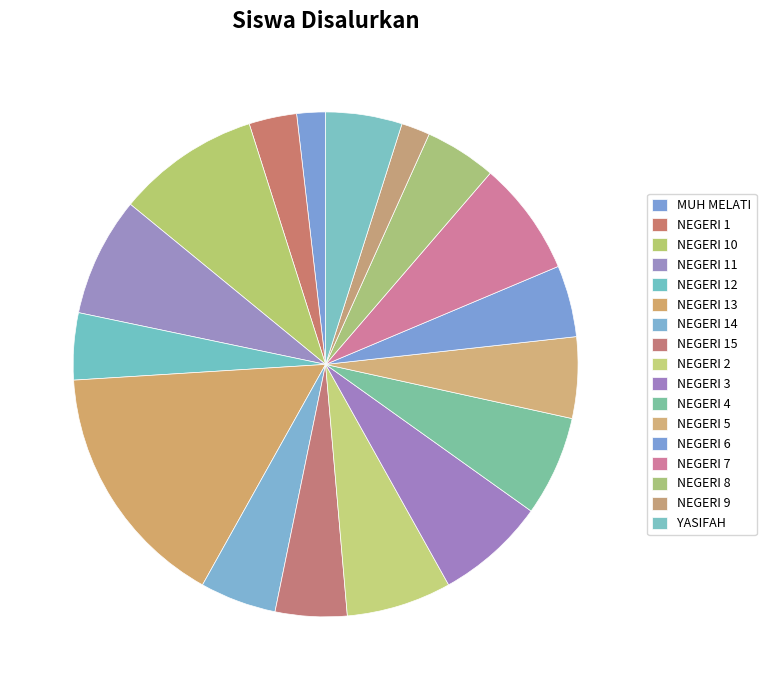

Rank the categories by value from highest to lowest.

SMP NEGERI 13 HUAMUAL BELAKANG, SMP NEGERI 10 HUAMUAL BELAKANG, SMP NEGERI 11 HUAMUAL BELAKANG, SMP NEGERI 7 HUAMUAL BELAKANG, SMP NEGERI 3 HUAMUAL BELAKANG, SMP NEGERI 2 HUAMUAL BELAKANG, SMP NEGERI 4 HUAMUAL BELAKANG, SMP NEGERI 5 HUAMUAL BELAKANG, SMP NEGERI 14 HUAMUAL BELAKANG, SMP YASIFAH NUSA PUAN, SMP NEGERI 15 HUAMUAL BELAKANG, SMP NEGERI 6 HUAMUAL BELAKANG, SMP NEGERI 8 HUAMUAL BELAKANG, SMP NEGERI 12 HUAMUAL BELAKANG, SMP NEGERI 1 HUAMUAL BELAKANG, SMP MUH MELATI, SMP NEGERI 9 HUAMUAL BELAKANG